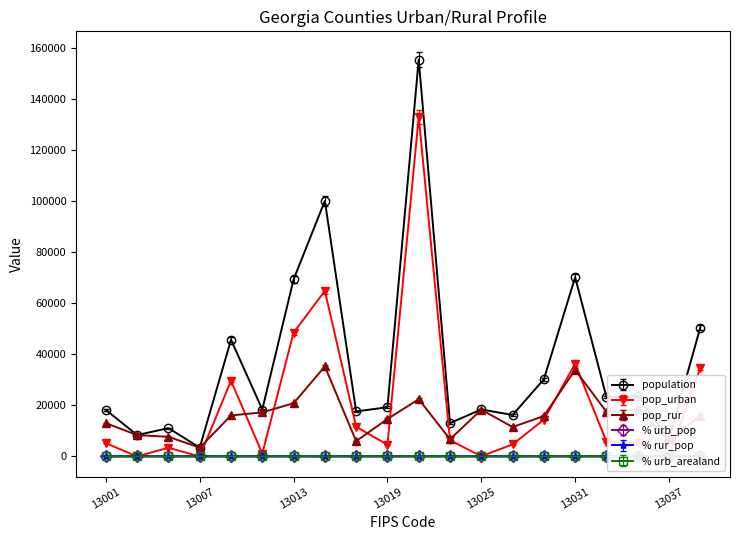

What is the value of the % rur_pop point at the 8th from the left?

63.5